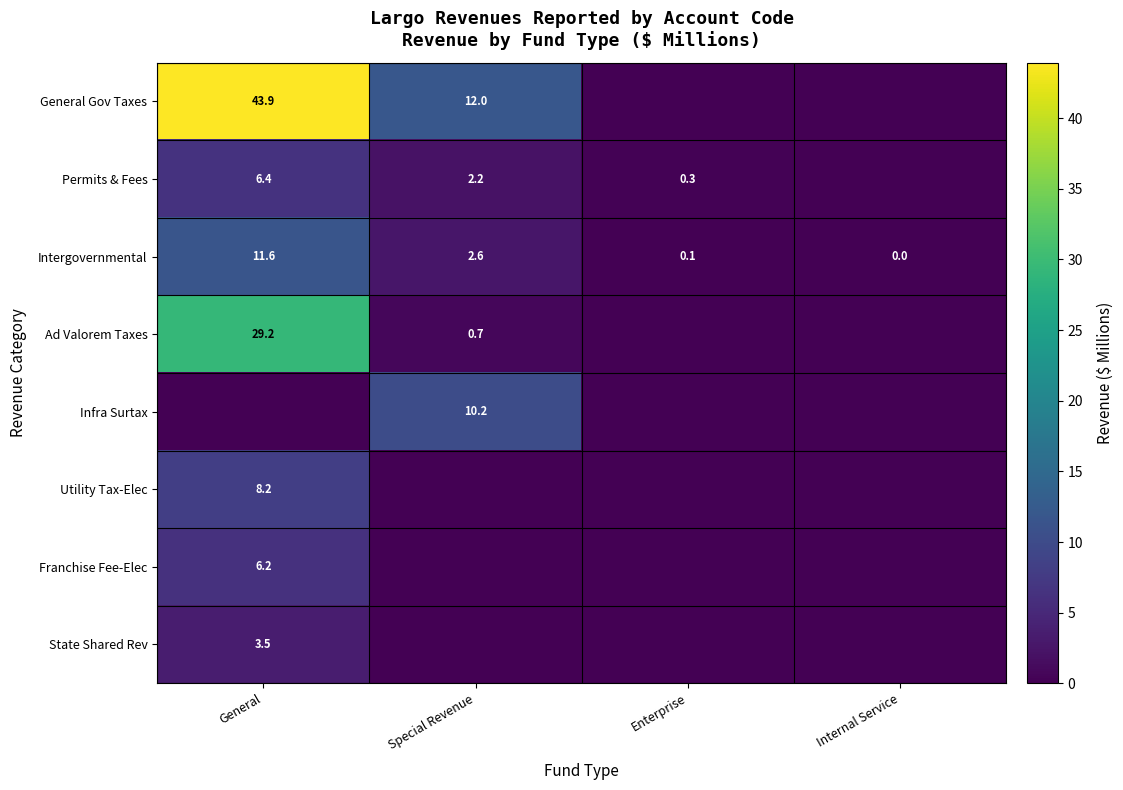

Which has a higher value, Enterprise or Internal Service?

Enterprise